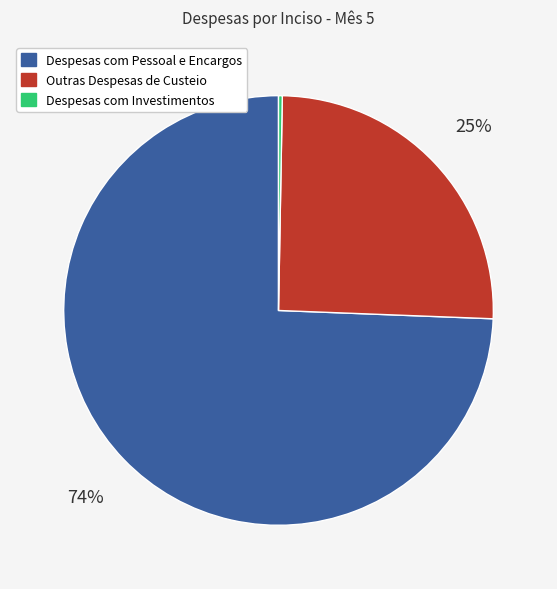

How many slices are in this pie chart?

3